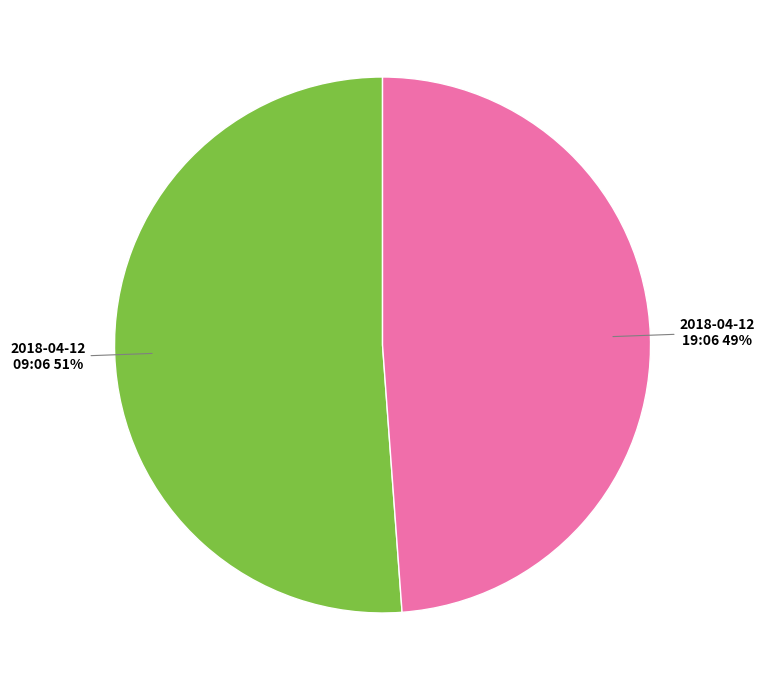

What is the smallest slice in the pie chart?

2018-04-12 19:06